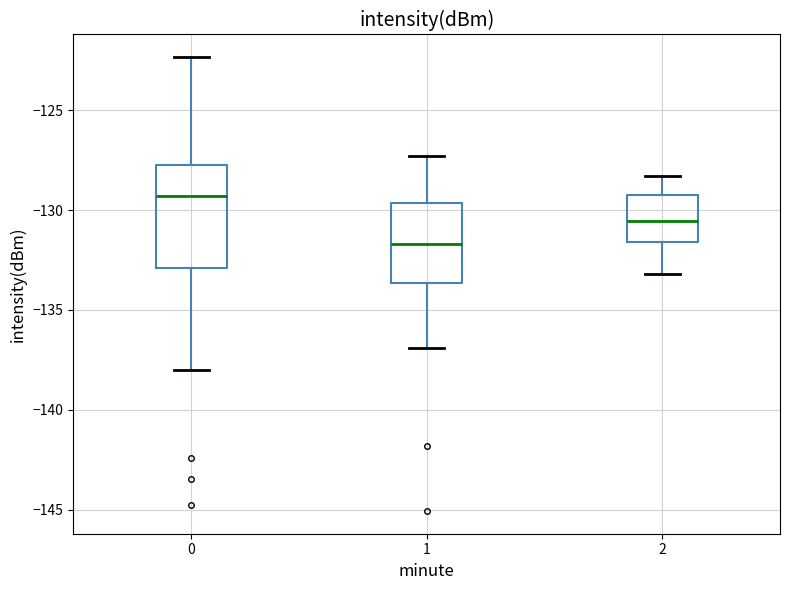

Where does the median line of the box at x = 2 sit on the y-axis? The values are not printed on the chart, so give them approximately, as read against the axis.

-130.5